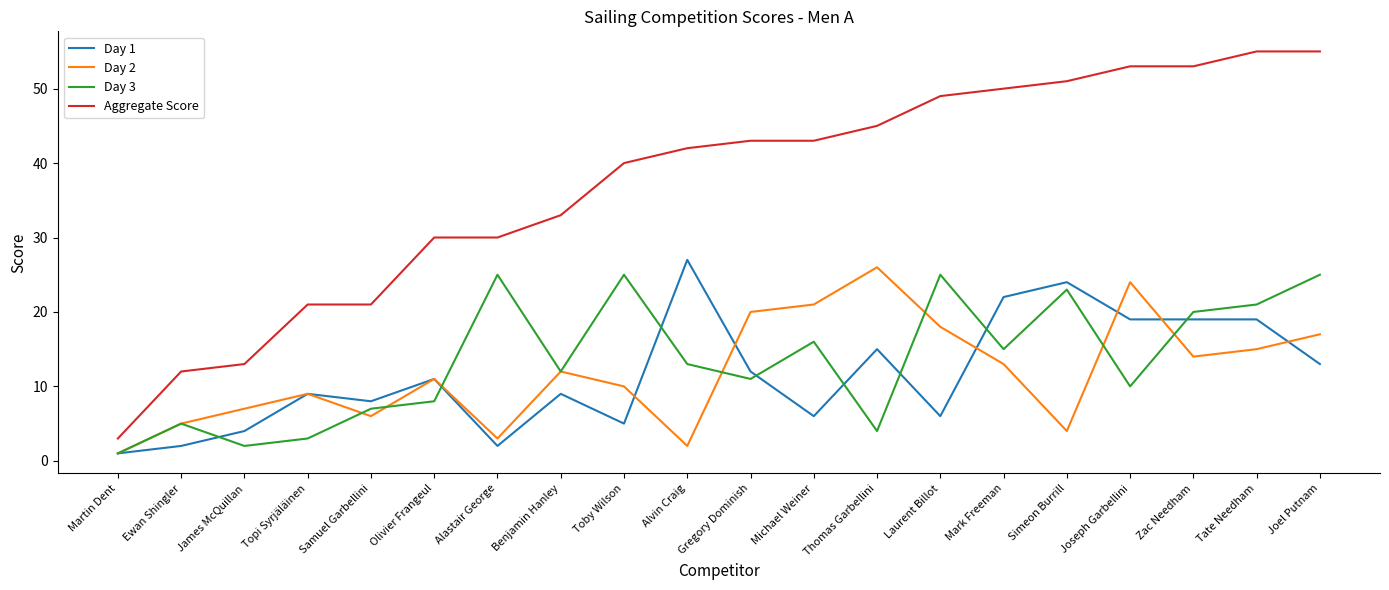

Rank the categories by Day 2 value from highest to lowest.

Thomas Garbellini, Joseph Garbellini, Michael Weiner, Gregory Dominish, Laurent Billot, Joel Putnam, Tate Needham, Zac Needham, Mark Freeman, Benjamin Hanley, Olivier Frangeul, Toby Wilson, Topi Syrjäläinen, James McQuillan, Samuel Garbellini, Ewan Shingler, Simeon Burrill, Alastair George, Alvin Craig, Martin Dent